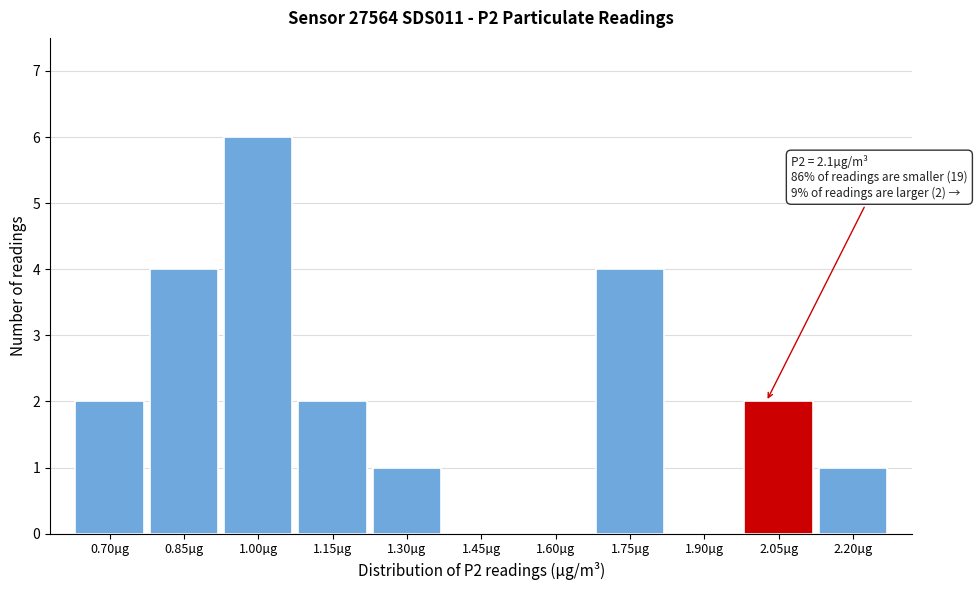

Reading left to right, list all the values displayed in this chart.

0.70µg=2	0.85µg=4	1.00µg=6	1.15µg=2	1.30µg=1	1.45µg=0	1.60µg=0	1.75µg=4	1.90µg=0	2.05µg=2	2.20µg=1